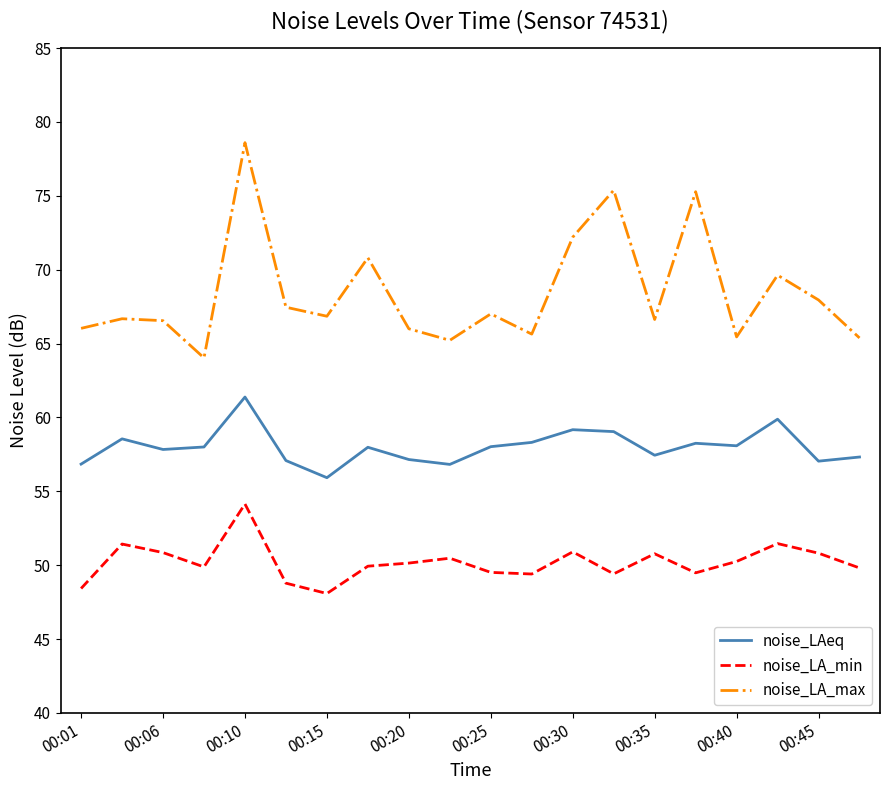

Rank the series by their average value, from lowest to highest.

noise_LA_min, noise_LAeq, noise_LA_max